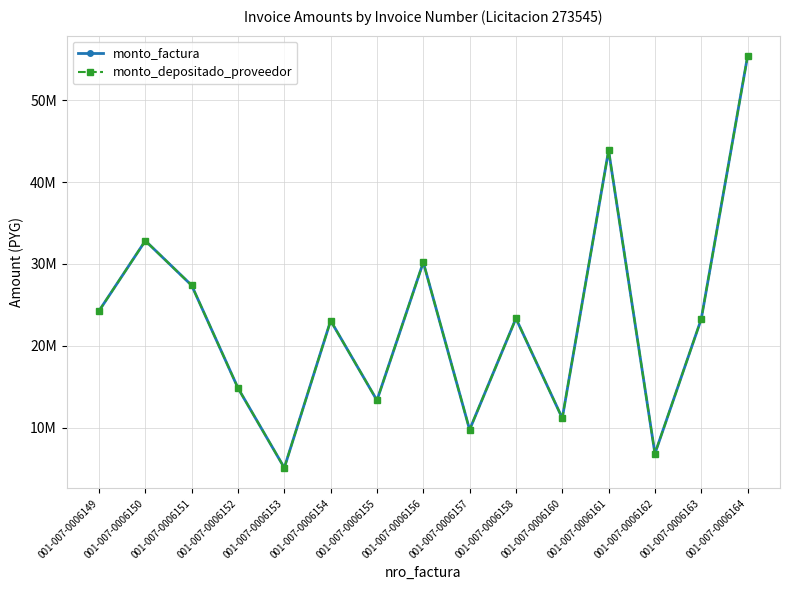

Where is the first local minimum for monto_depositado_proveedor?

001-007-0006153